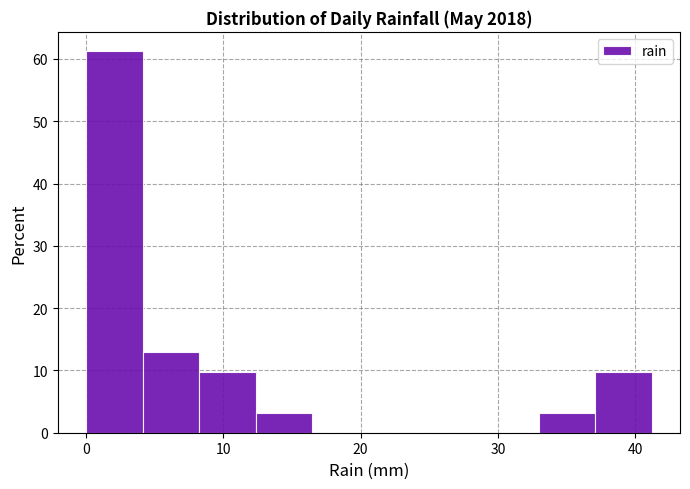

Which range on the x-axis has the tallest bar?

0 to 4